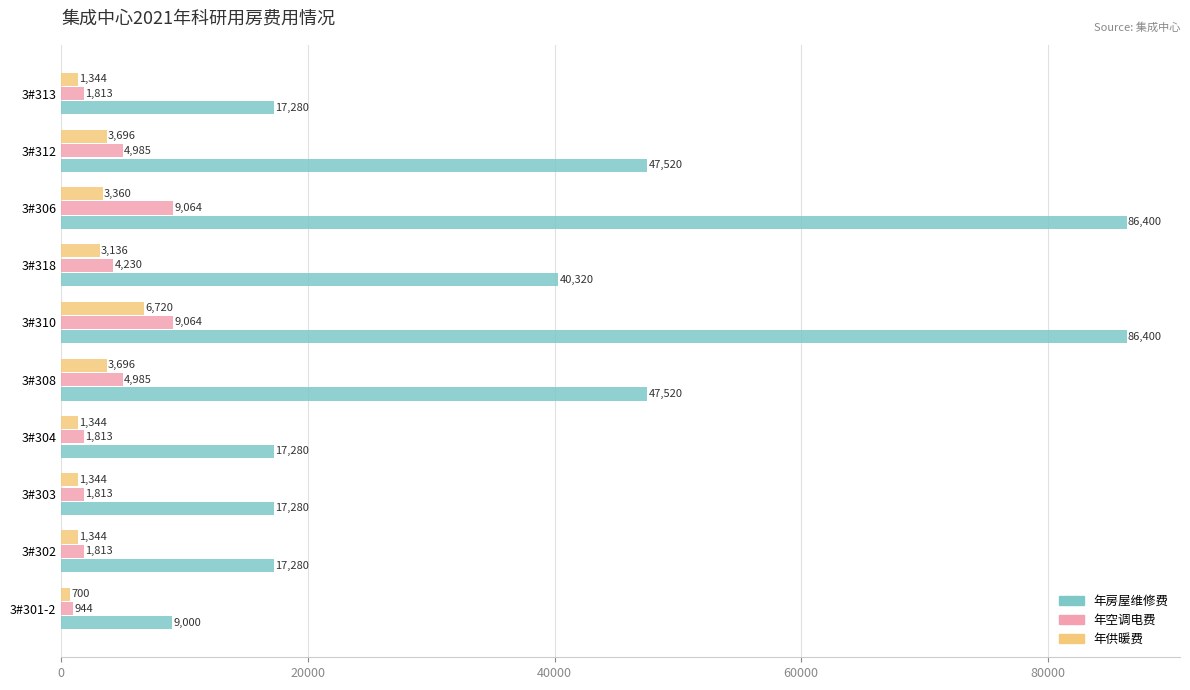

Read the 年供暖费 value at 3#304.

1344.0